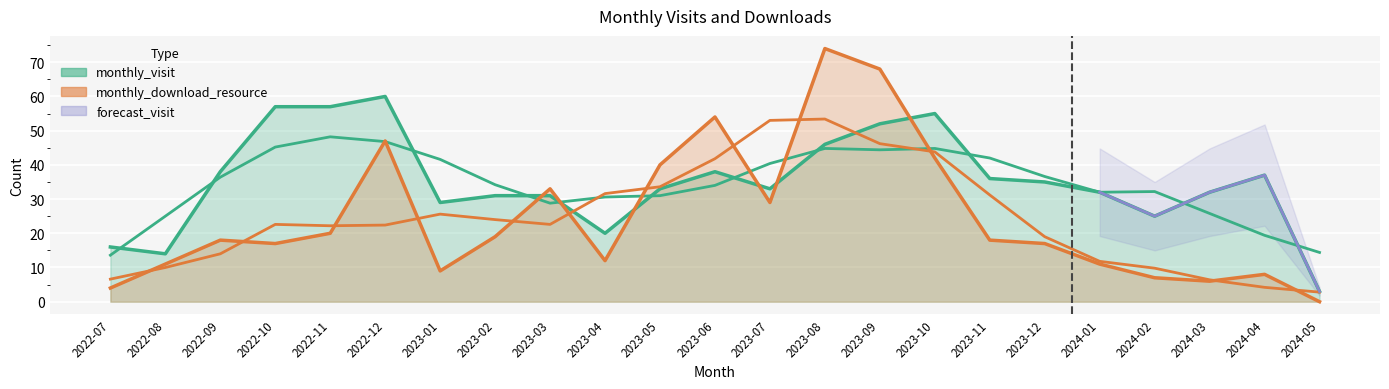

In monthly_visit, how many points are higher than both neighbors (excluding endpoints)?

4